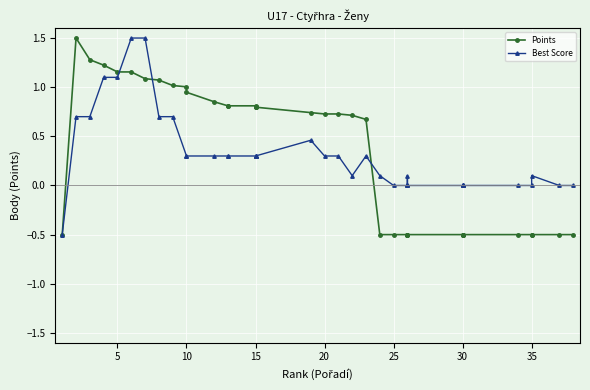

What is the value of the Points point at the 24th from the left?

-0.5